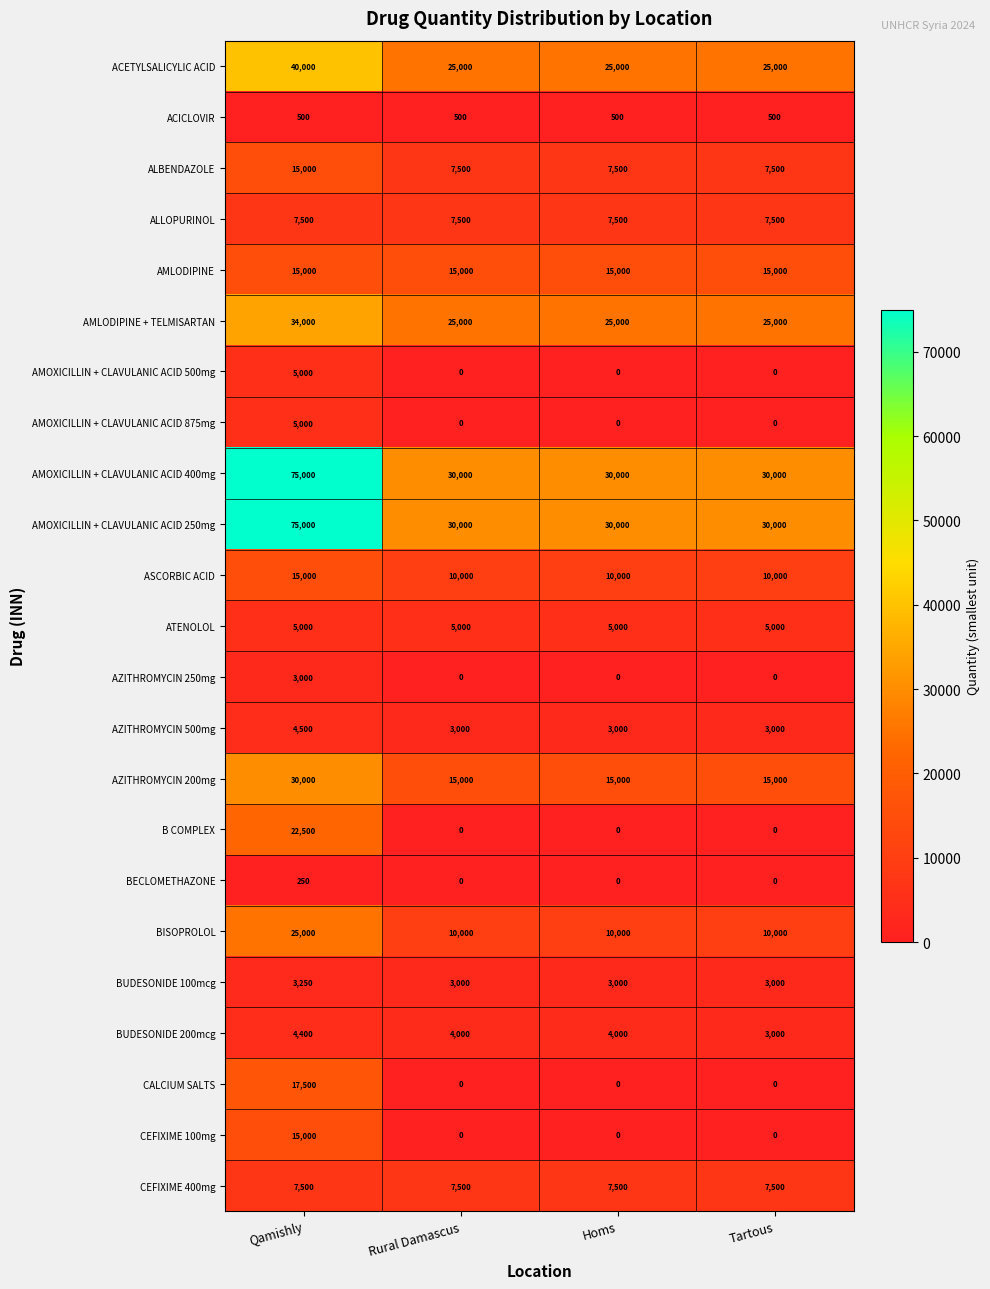

What is the total value across all series at Qamishly?

424900